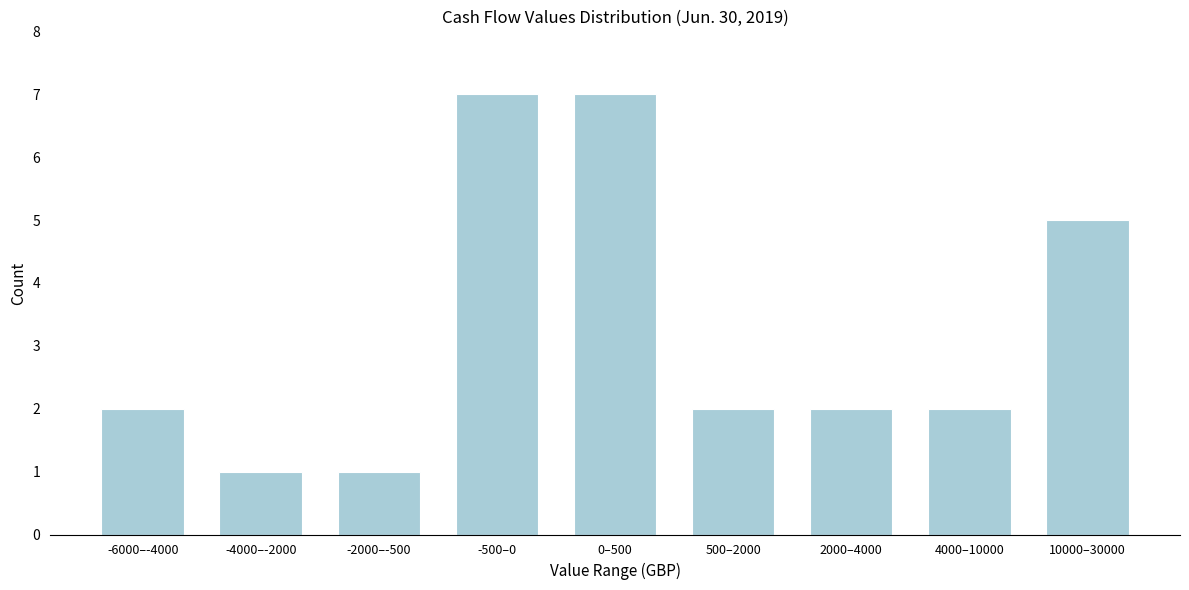

Reading right to left, list all the values displayed in this chart.

10000–30000=5	4000–10000=2	2000–4000=2	500–2000=2	0–500=7	-500–0=7	-2000–-500=1	-4000–-2000=1	-6000–-4000=2